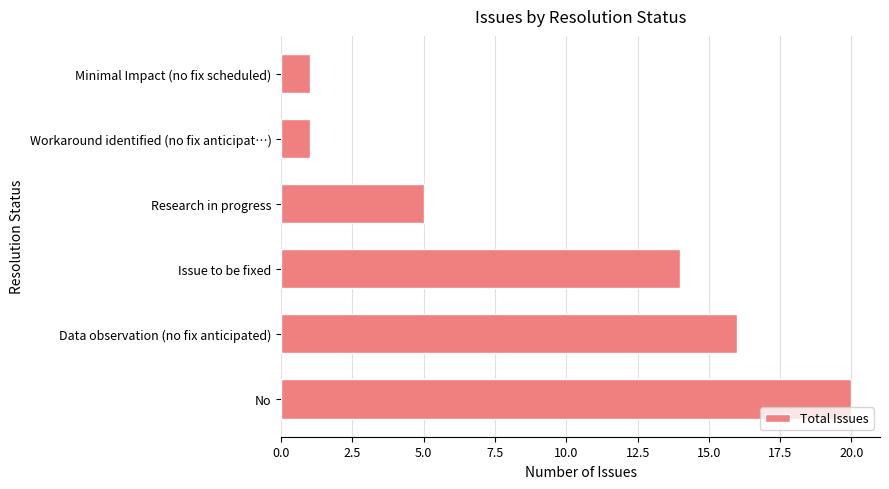

Are the bars horizontal?

Yes